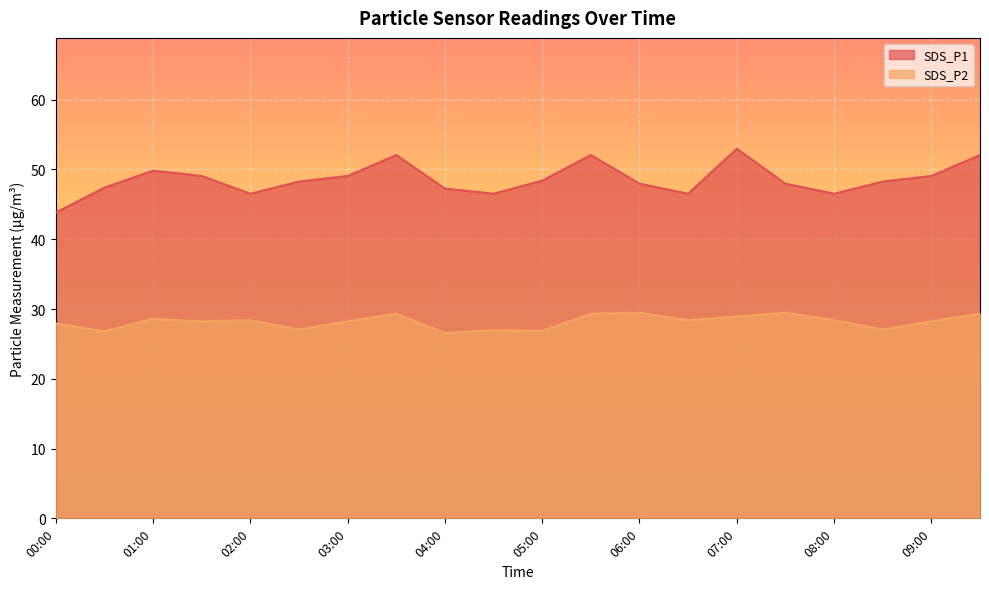

What is the difference between the highest and lowest values at 06:00?

18.5